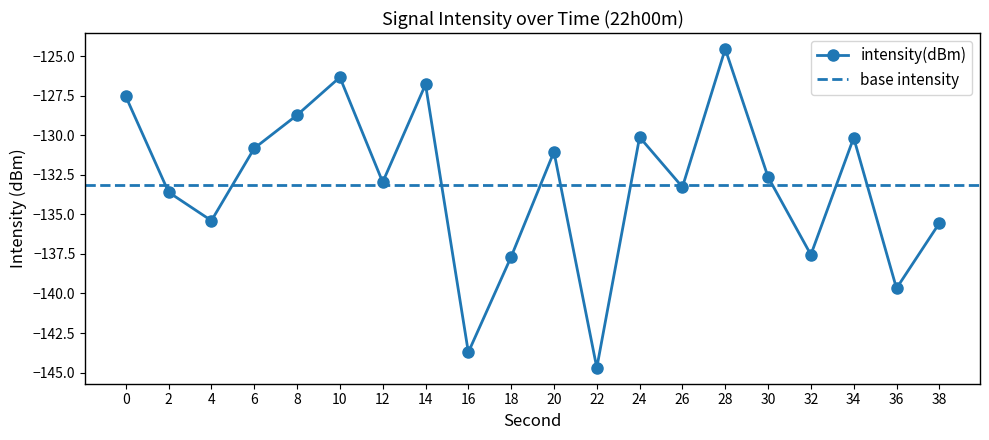

At which category does the chart reach its peak across all series?

28